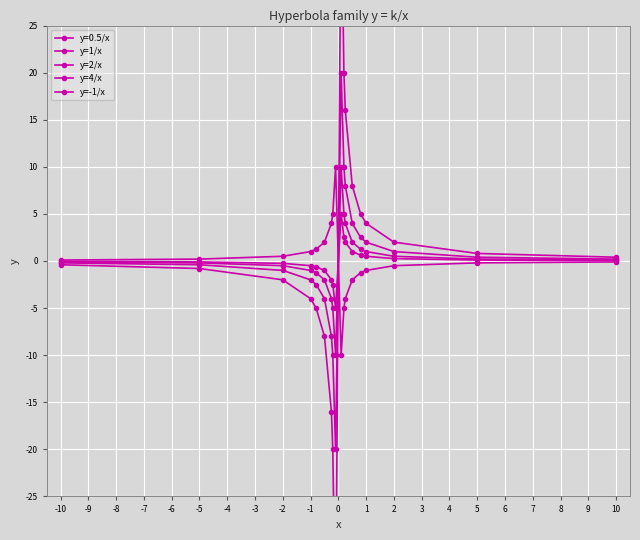

How many values in y=4/x are below zero?

9